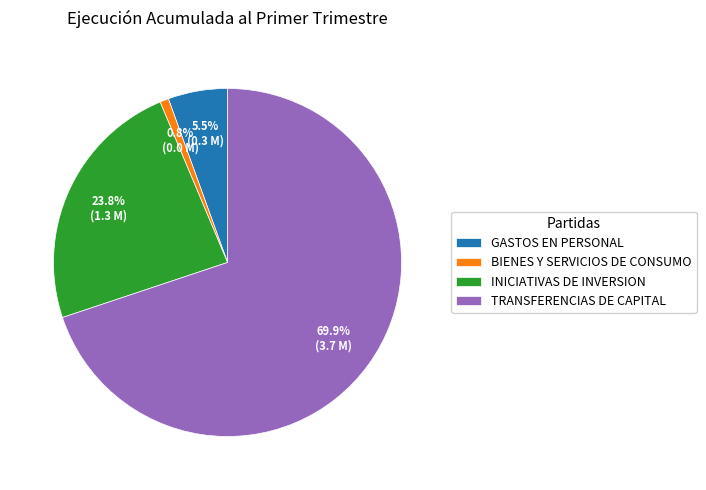

Is GASTOS EN PERSONAL the majority of the pie?

No